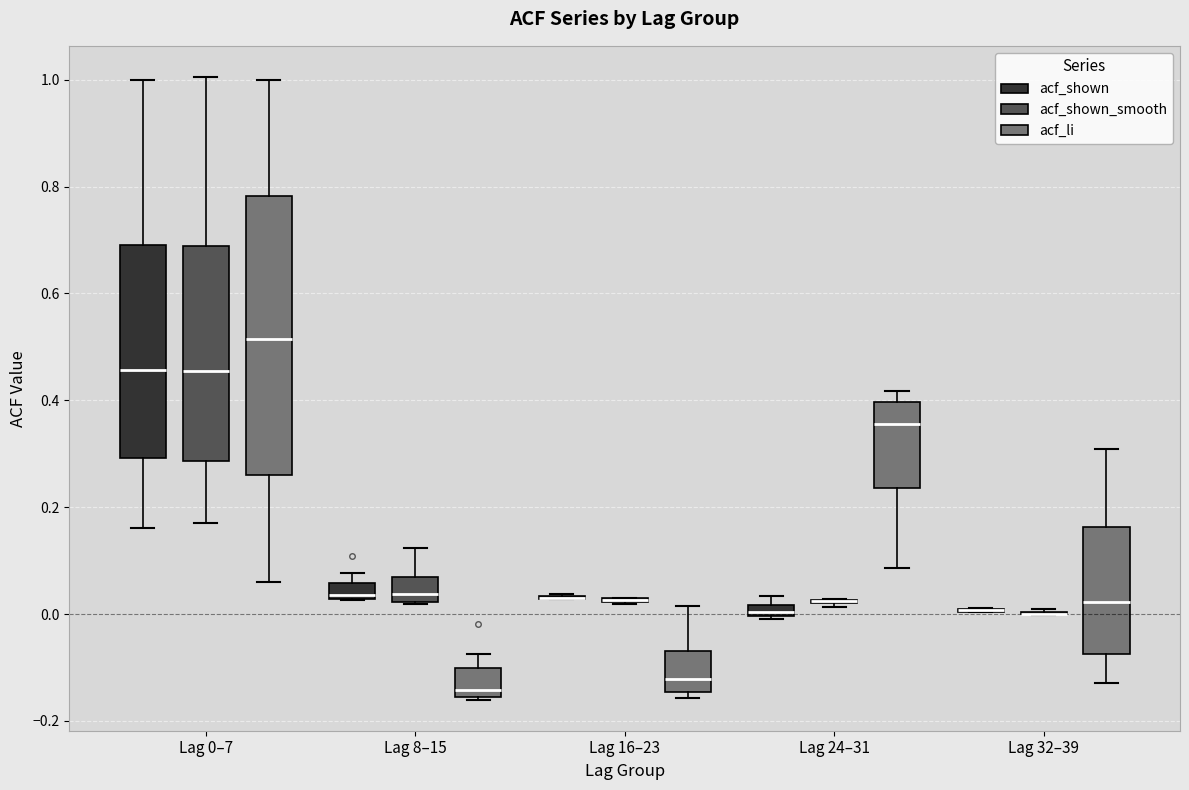

Where is the lower edge of the box for Lag 24–31 (acf_shown) on the y-axis? The values are not printed on the chart, so give them approximately, as read against the axis.

0.00